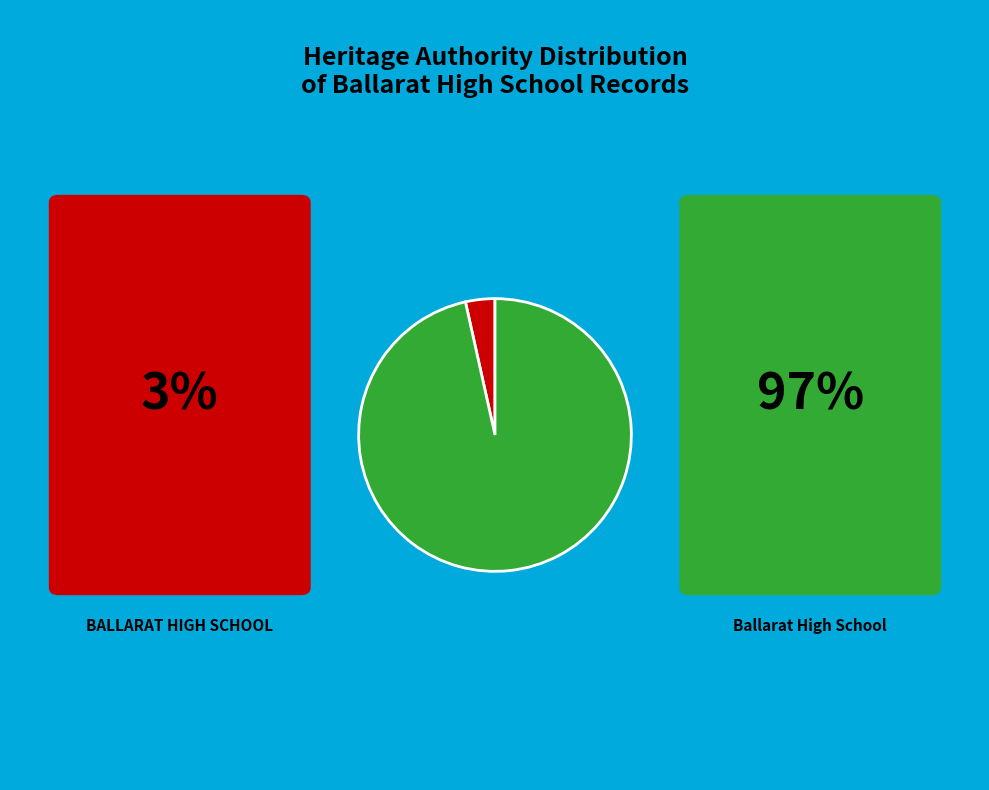

Is there any slice that represents more than half of the pie?

Yes